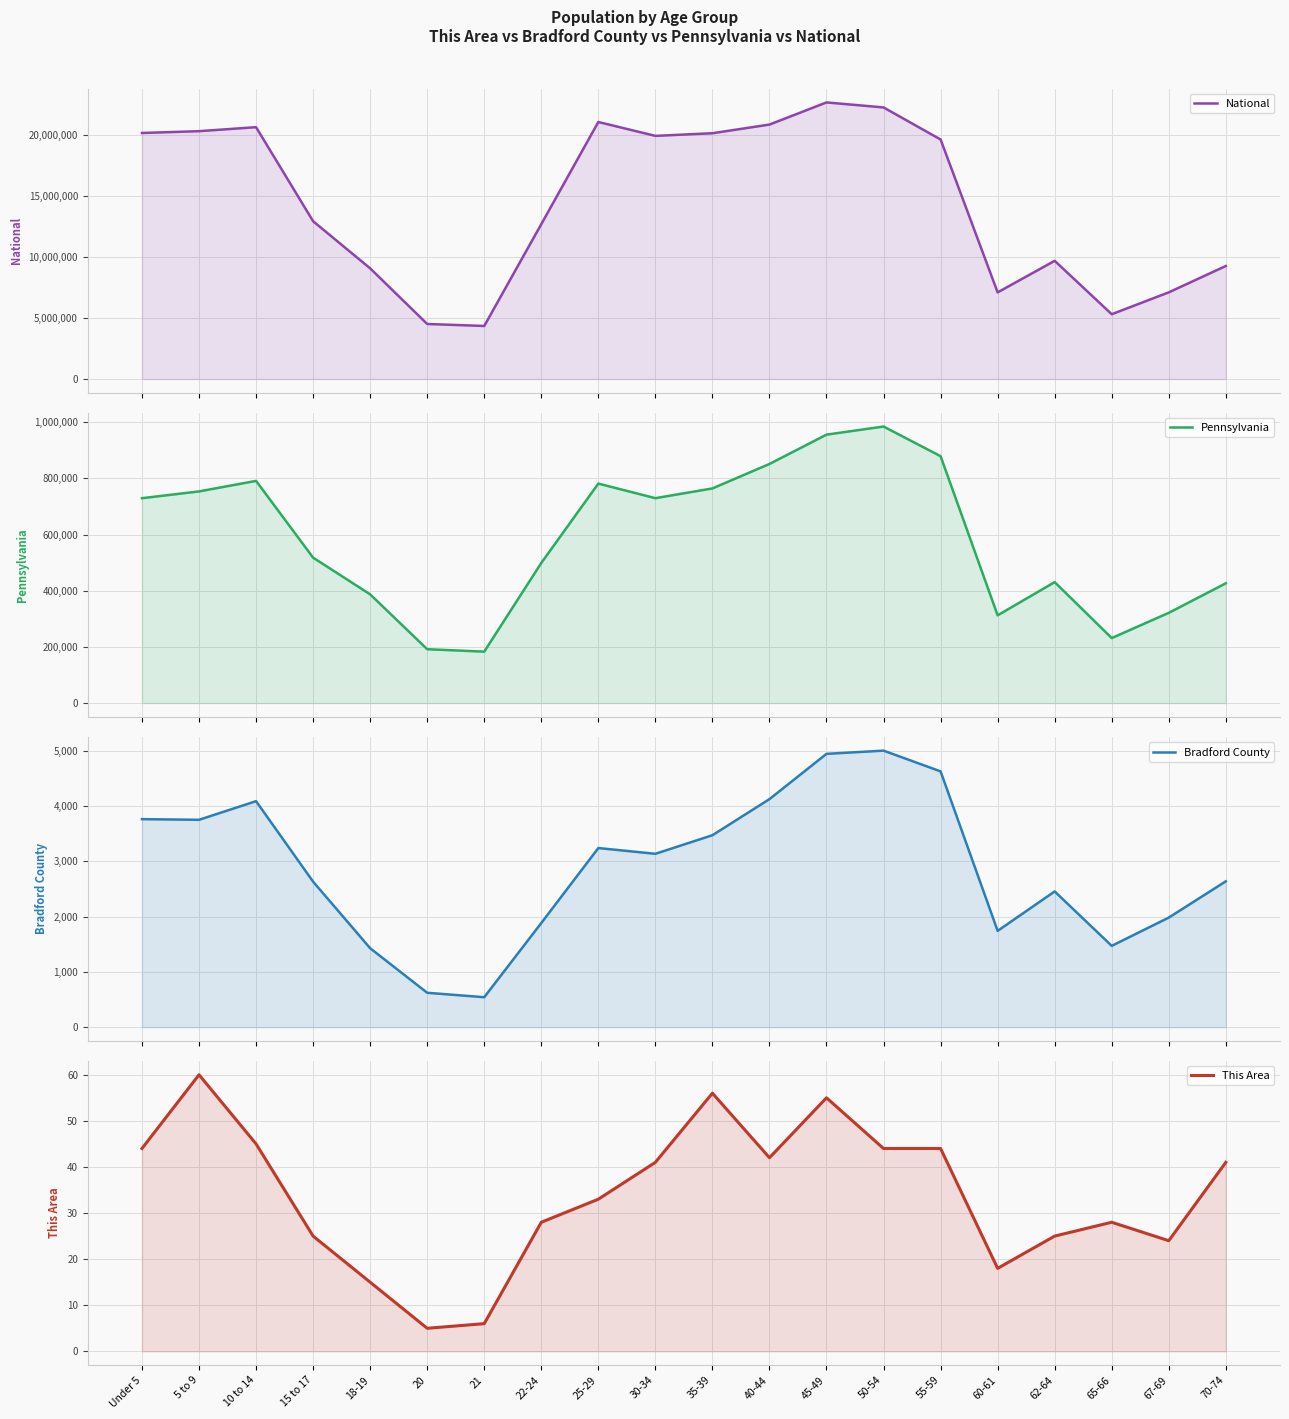

True or false: National has a value of 31823814 at 35-39.

False